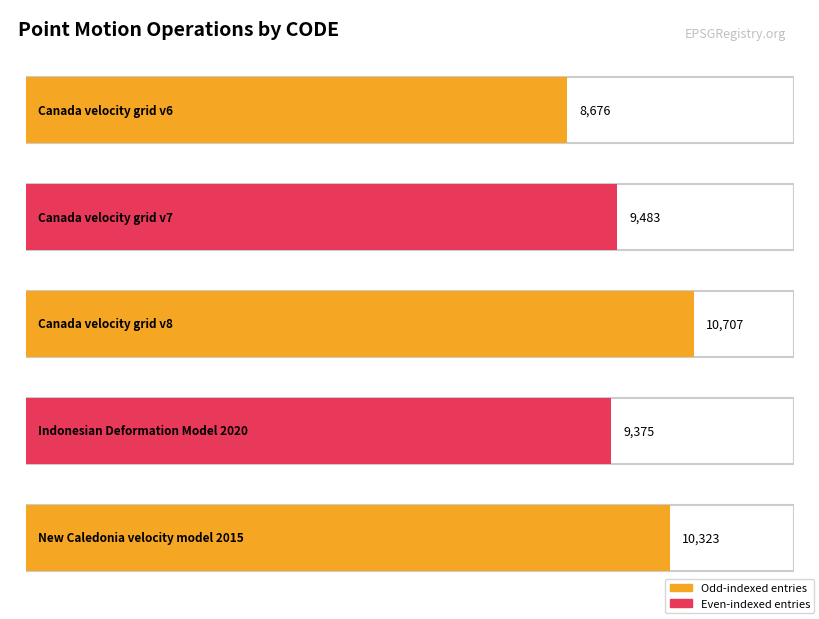

What is the maximum value shown in the chart?

10707